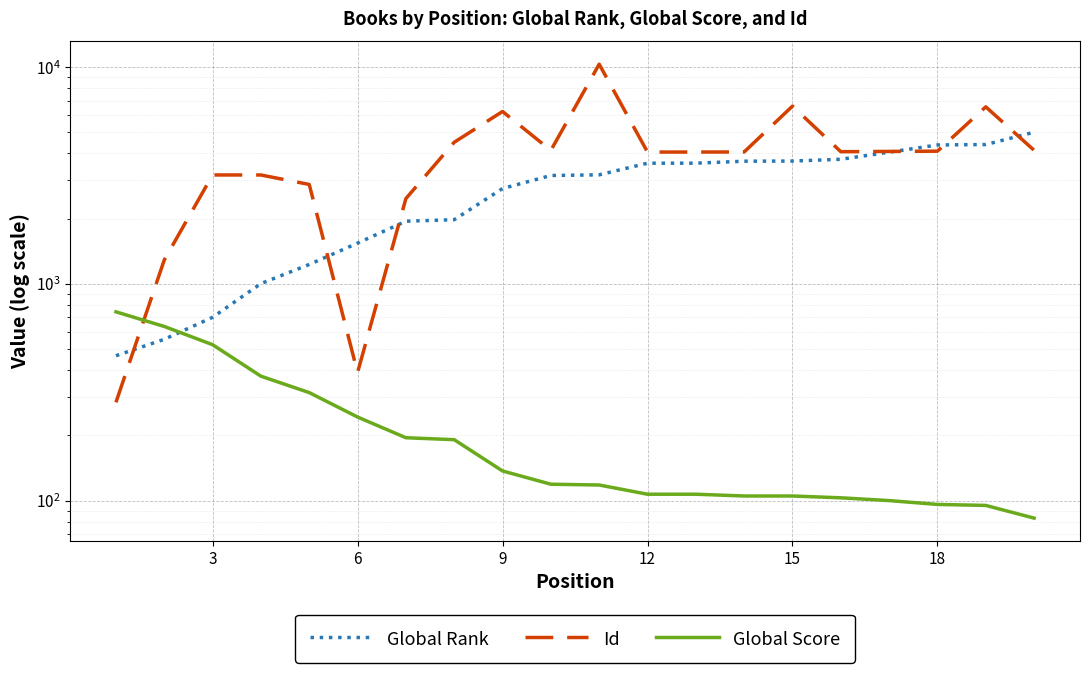

At 9, list the series in order from largest to smallest.

Id, Global Rank, Global Score